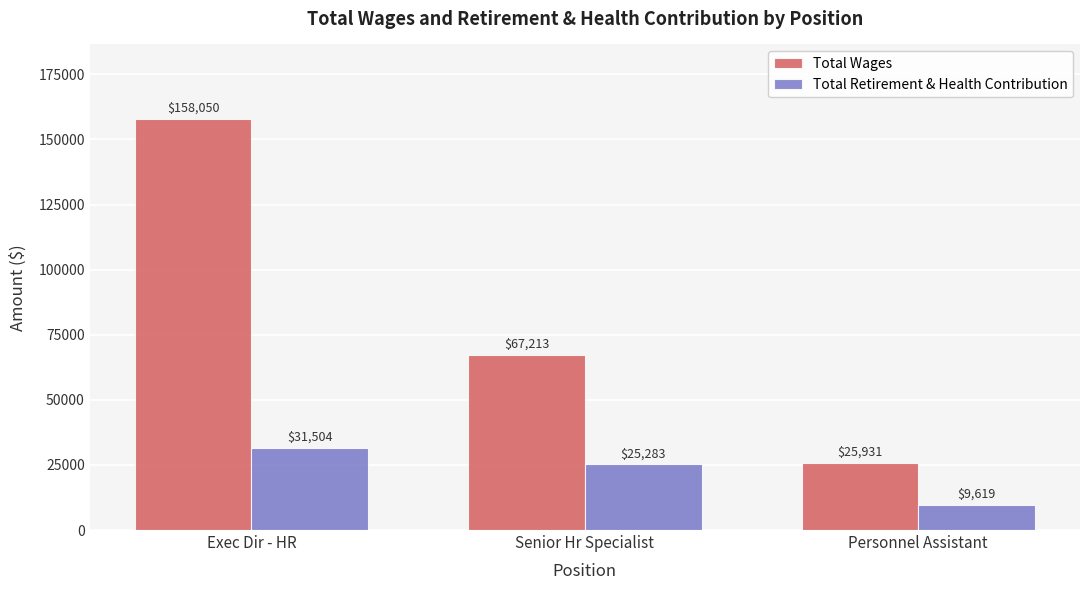

Is it true that Total Retirement & Health Contribution equals 31504 at Exec Dir - HR?

True